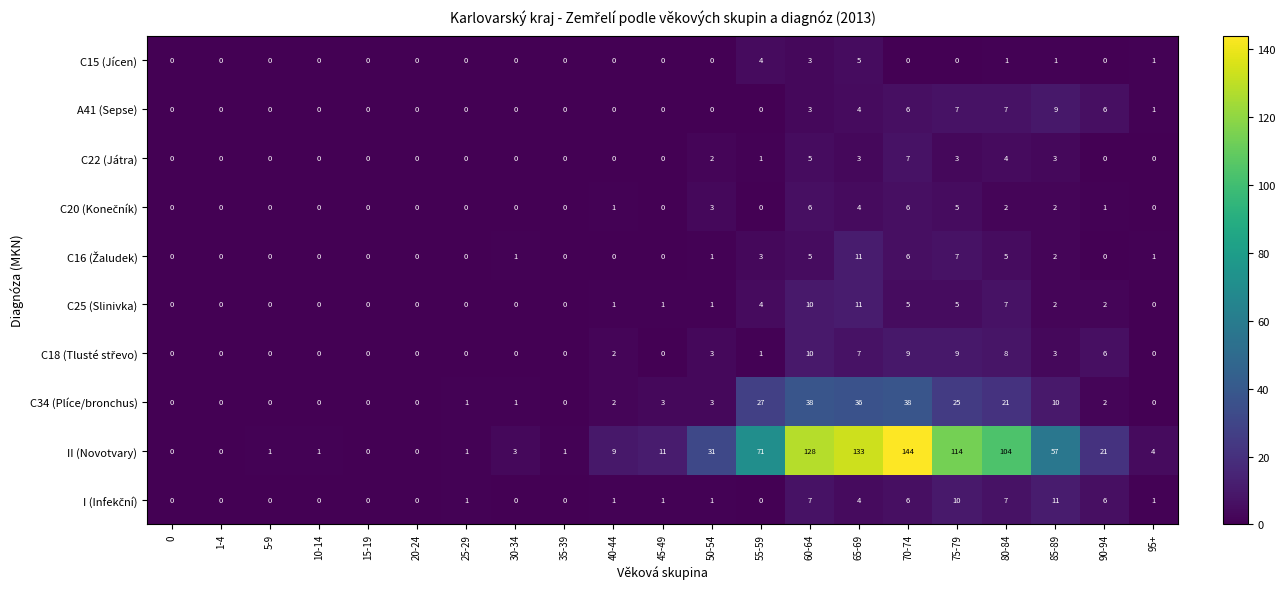

Is it true that C22 (Játra) equals 3 at 30-34?

False